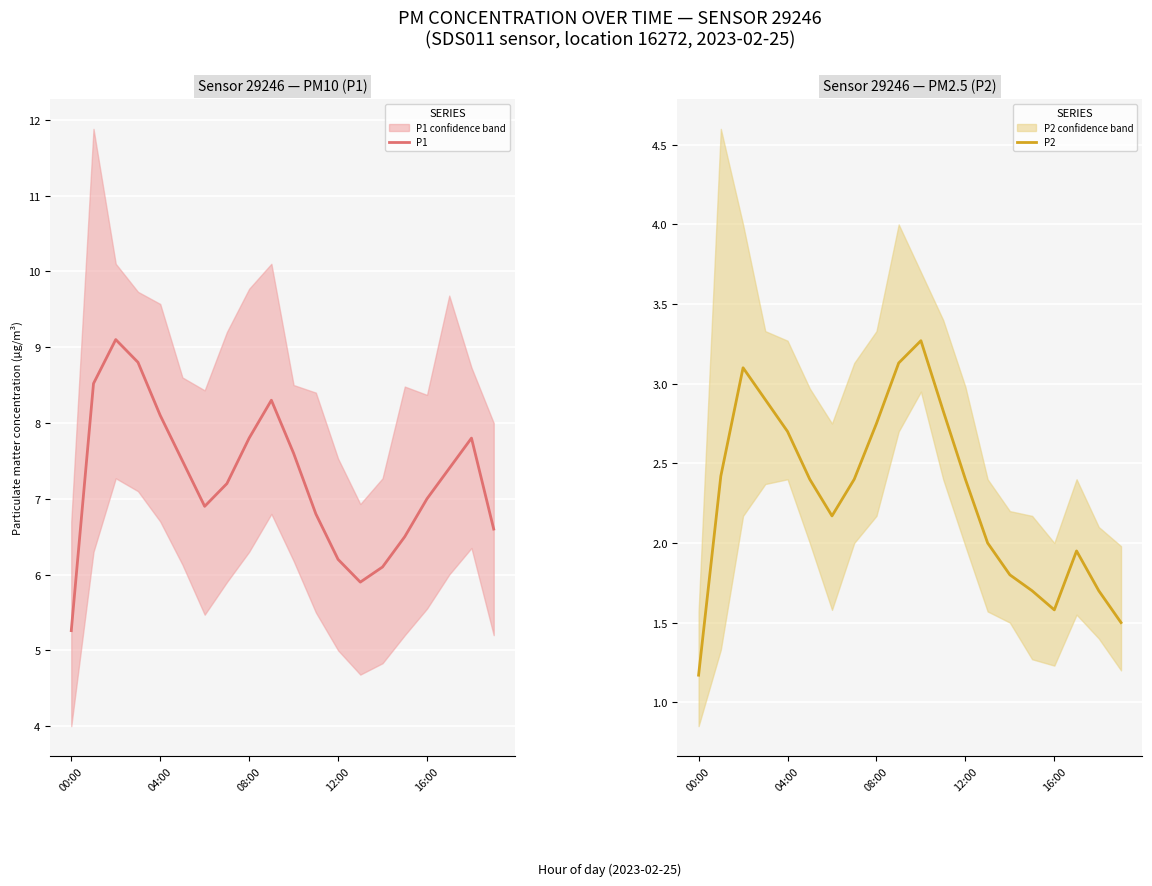

Is it true that P1 equals 5.3 at 00:00?

True